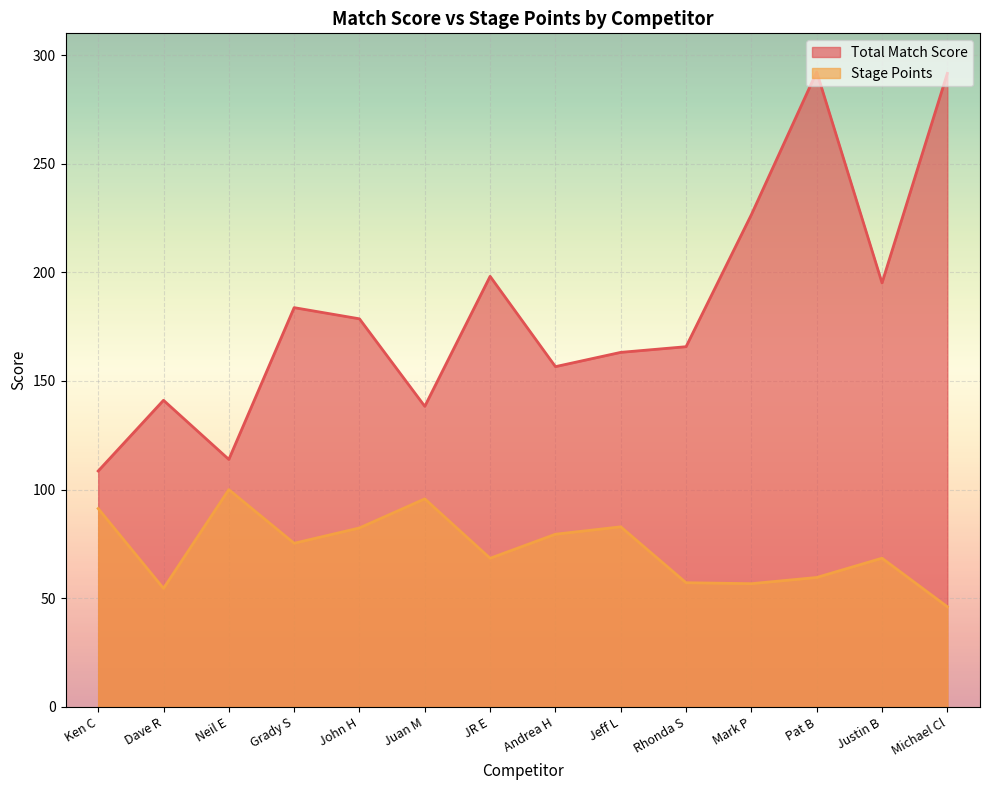

Reading left to right, what are all the values shown in this chart?

Total Match Score: Ken C=108.6	Dave R=141.1	Neil E=113.9	Grady S=183.8	John H=178.6	Juan M=138.3	JR E=198.2	Andrea H=156.6	Jeff L=163.2	Rhonda S=165.8	Mark P=226.6	Pat B=292.2	Justin B=195.1	Michael Cl=291.6
Stage Points: Ken C=91.3	Dave R=54.5	Neil E=100.0	Grady S=75.3	John H=82.4	Juan M=95.8	JR E=68.4	Andrea H=79.5	Jeff L=82.9	Rhonda S=57.1	Mark P=56.7	Pat B=59.6	Justin B=68.4	Michael Cl=46.1